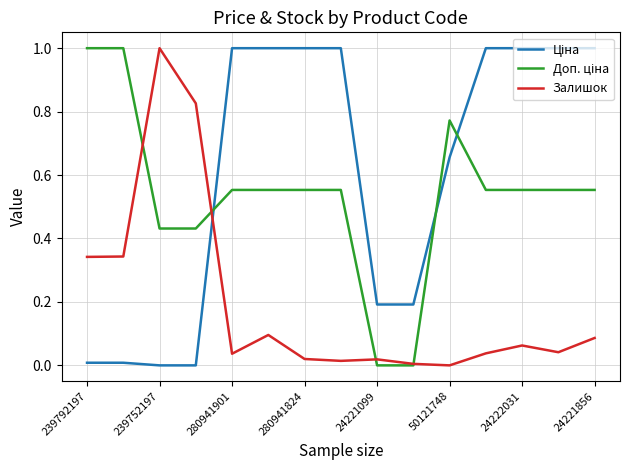

What is the greatest value displayed?

1.0